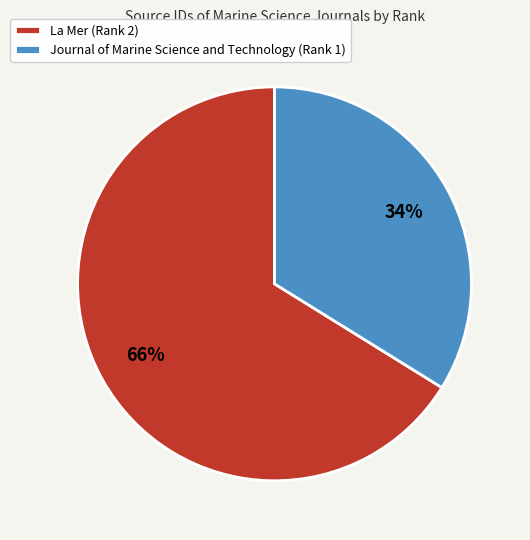

Is there any slice that represents more than half of the pie?

Yes